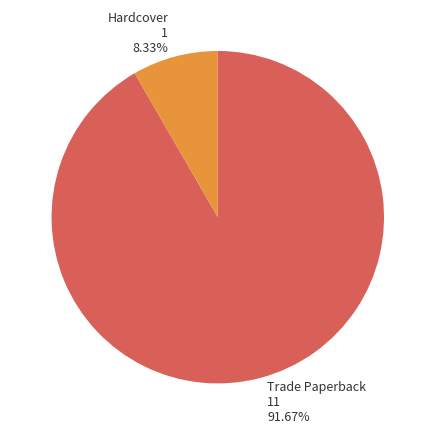

Is there any slice that represents more than half of the pie?

Yes